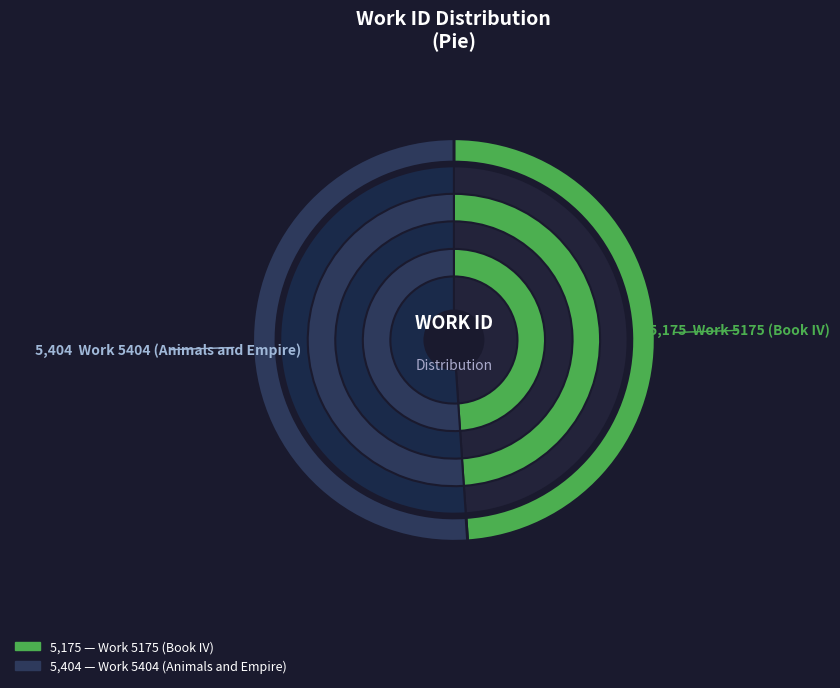

To the nearest percent, what is the combined percentage of Work 5175 (Book IV) and Work 5404 (Animals and Empire)?

100%